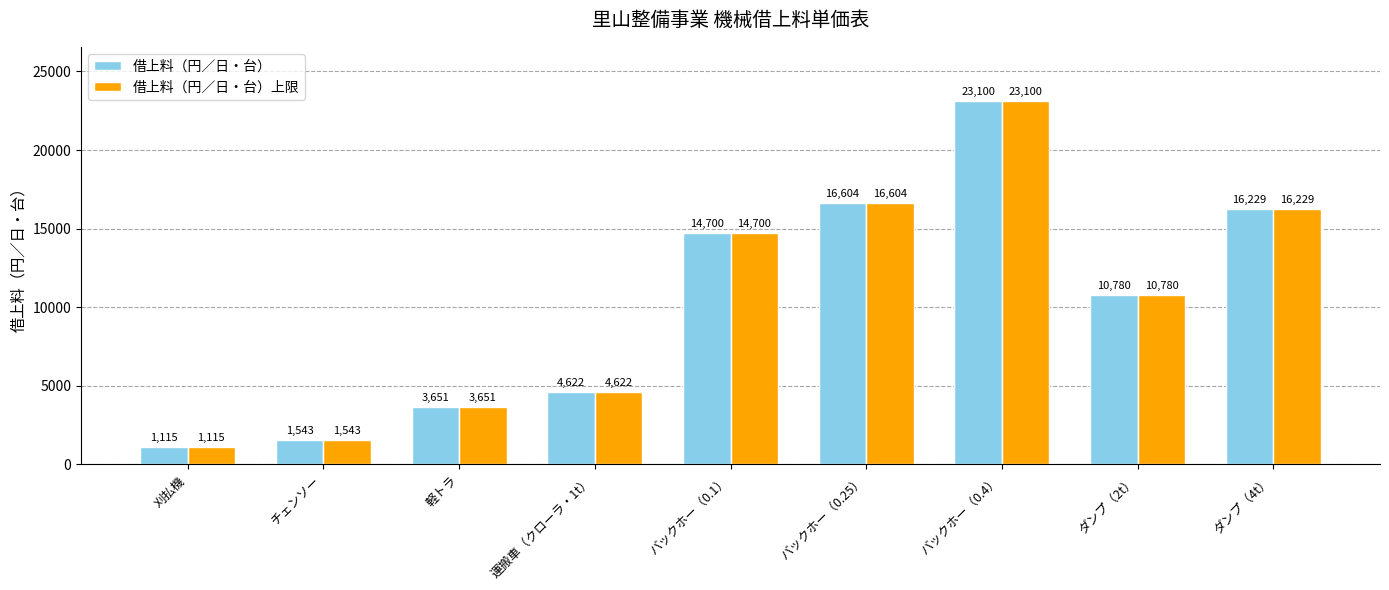

Reading right to left, list all the values displayed in this chart.

借上料（円／日・台）: 16229	10780	23100	16604	14700	4622	3651	1543	1115
借上料（円／日・台）上限: 16229	10780	23100	16604	14700	4622	3651	1543	1115